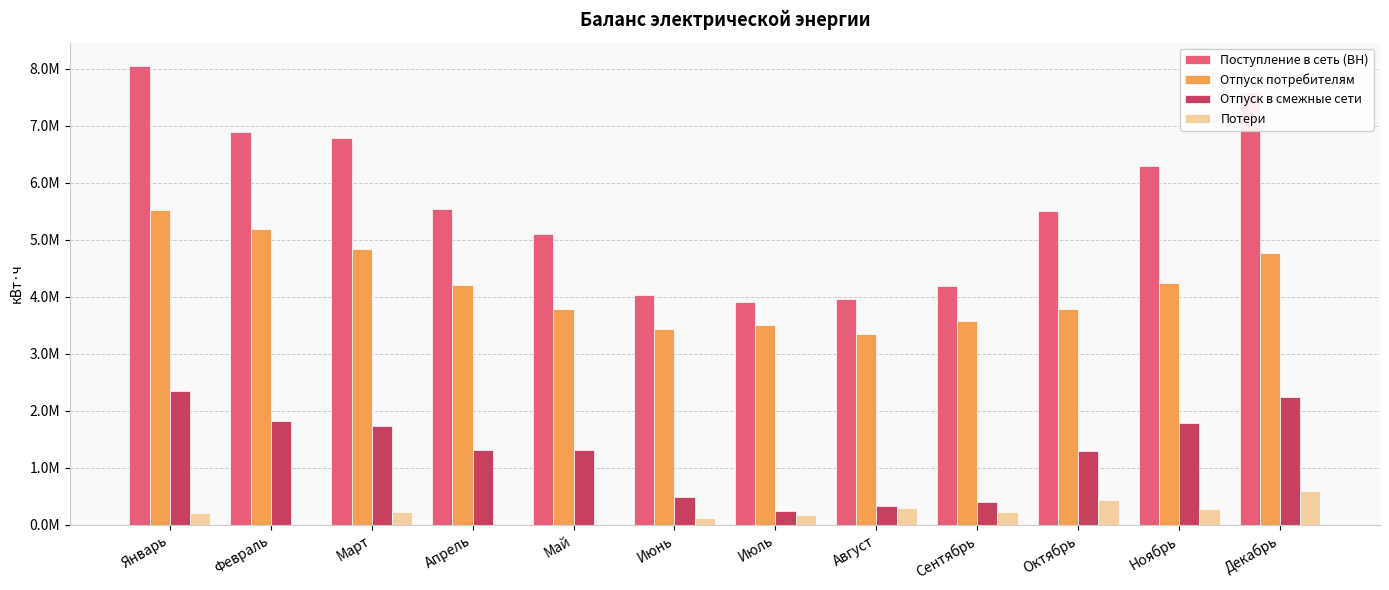

What are all the series names shown in the legend?

Поступление в сеть (ВН), Отпуск потребителям, Отпуск в смежные сети, Потери